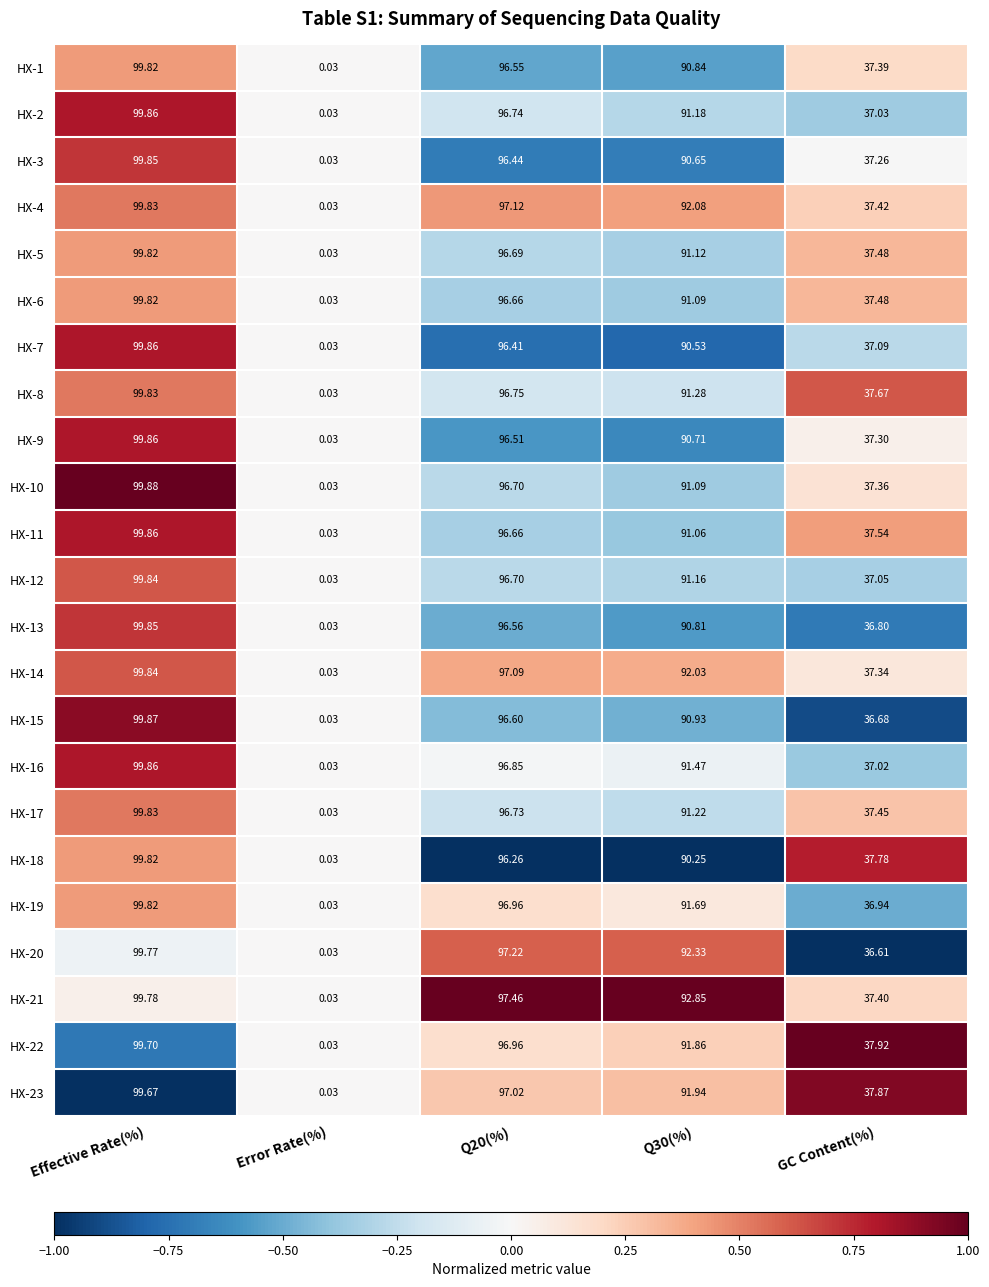

Where is HX-3 nearest to the value 49?

GC Content(%)